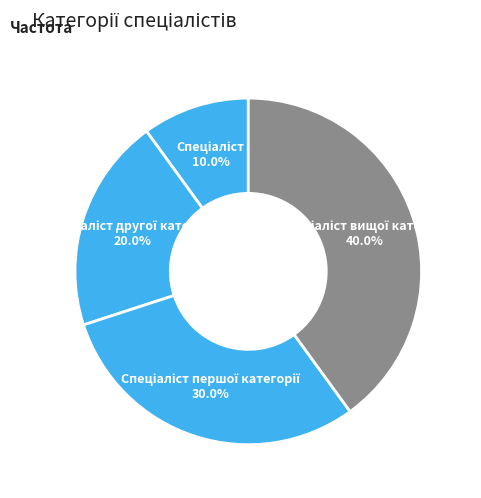

Is there a majority slice in this chart?

No